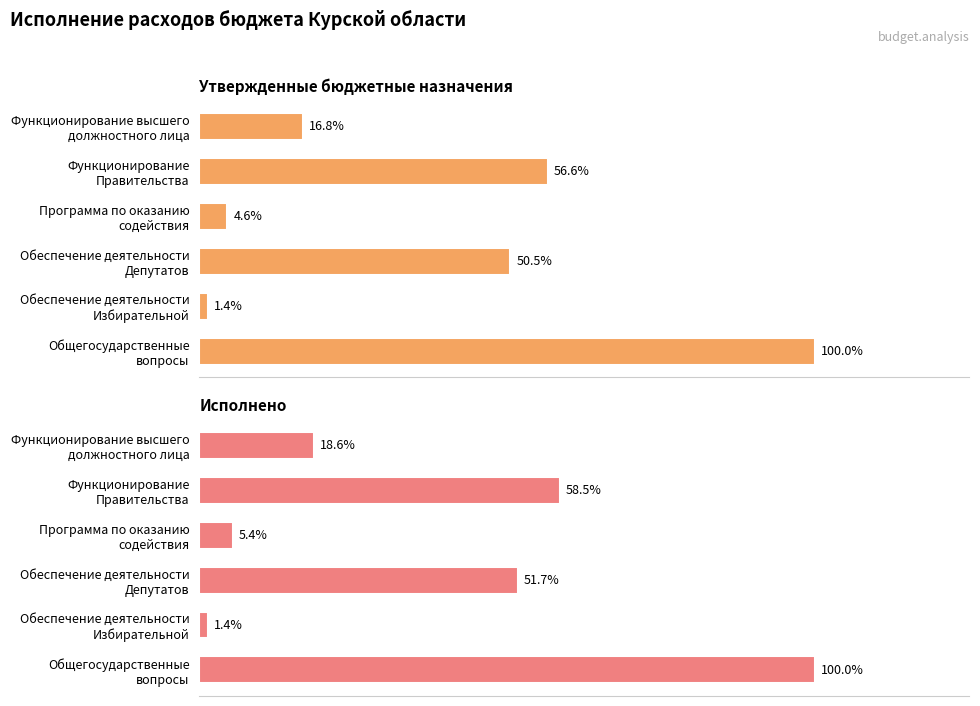

How many data points does each series have?

6